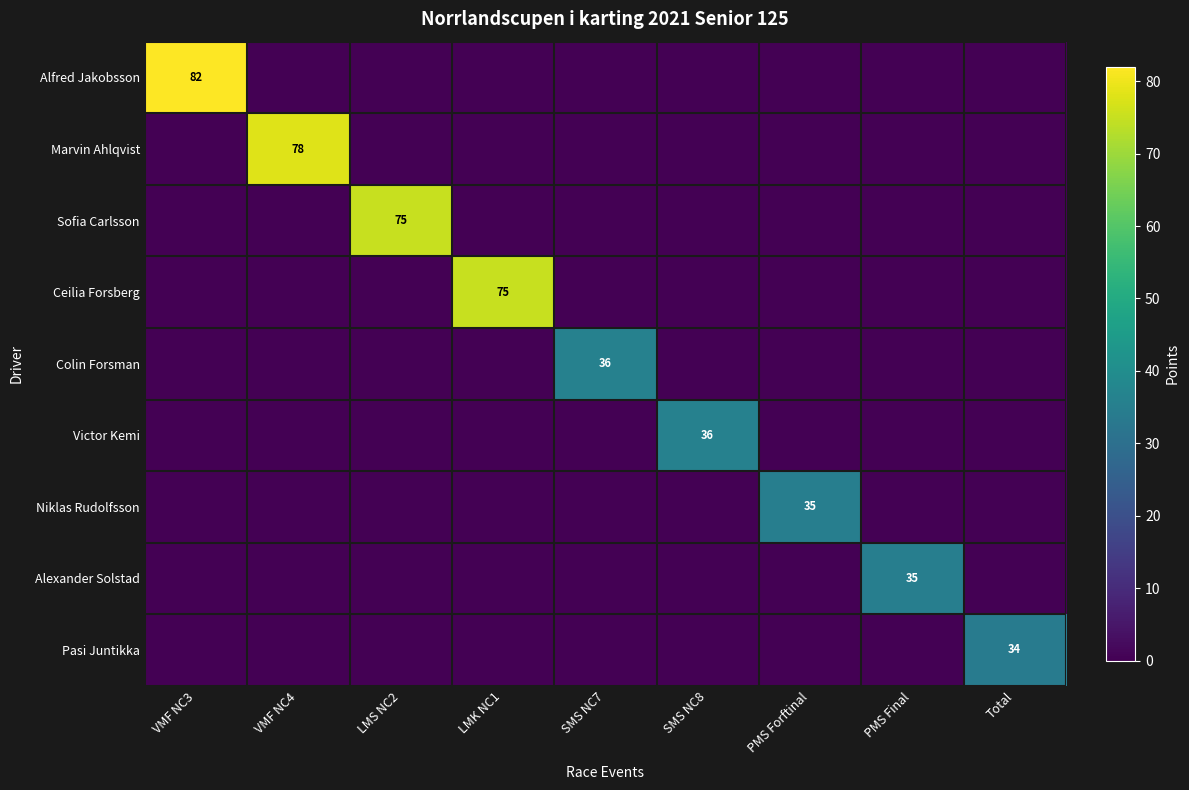

What is the sum of all Alfred Jakobsson values?

82